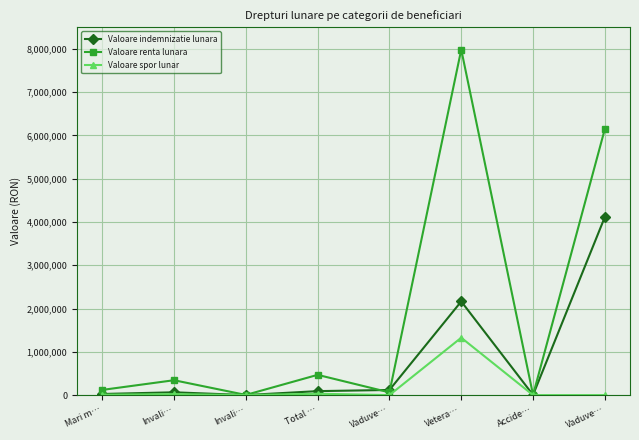

What is the label of the 3rd point from the right?

Vetera…